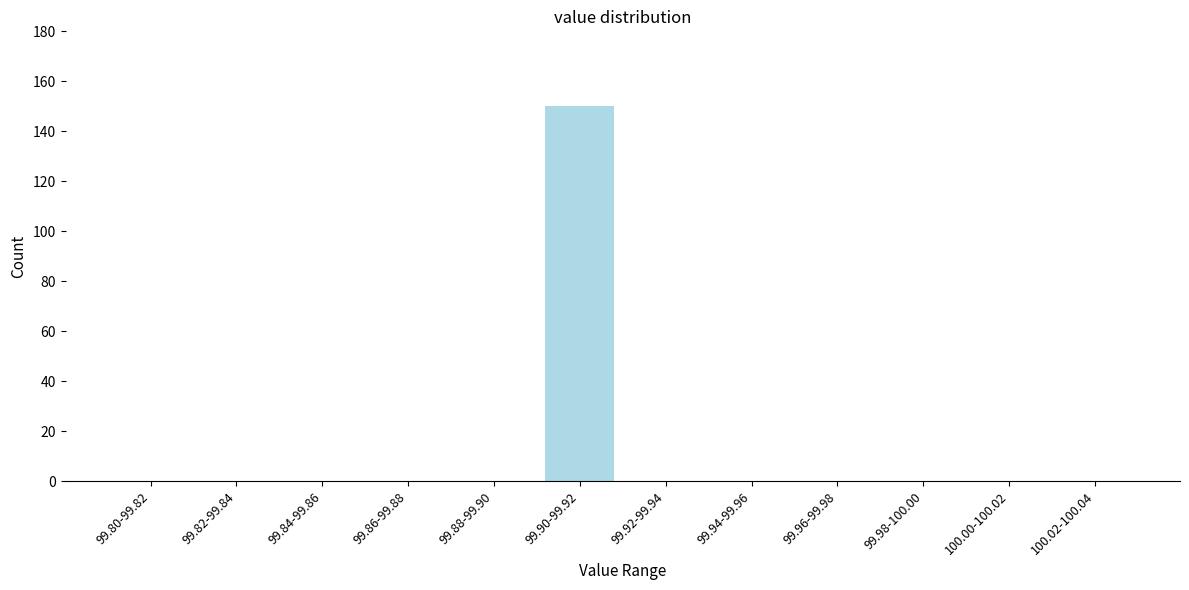

Reading right to left, transcribe all the data shown in this chart.

100.02-100.04=0	100.00-100.02=0	99.98-100.00=0	99.96-99.98=0	99.94-99.96=0	99.92-99.94=0	99.90-99.92=150	99.88-99.90=0	99.86-99.88=0	99.84-99.86=0	99.82-99.84=0	99.80-99.82=0